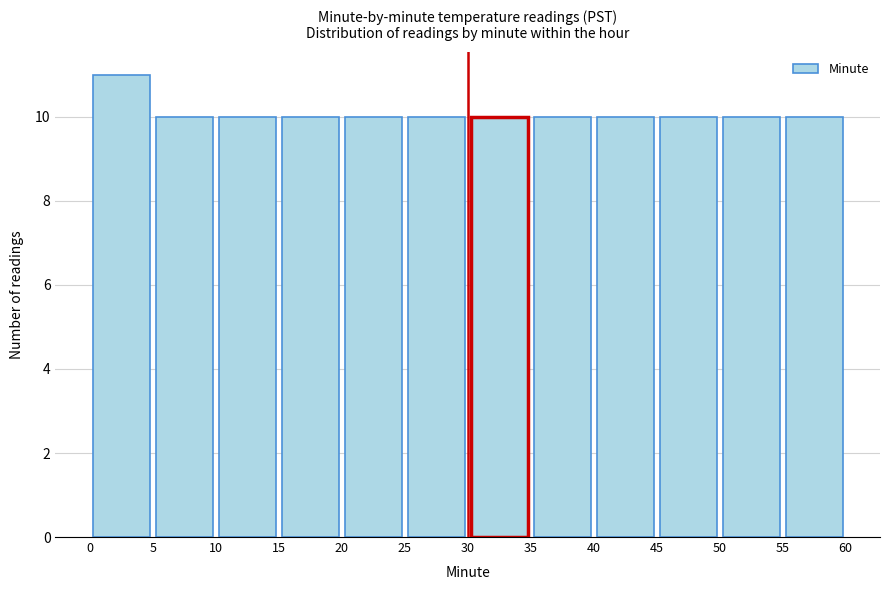

Over which range of the x-axis is the bar tallest?

0 to 5